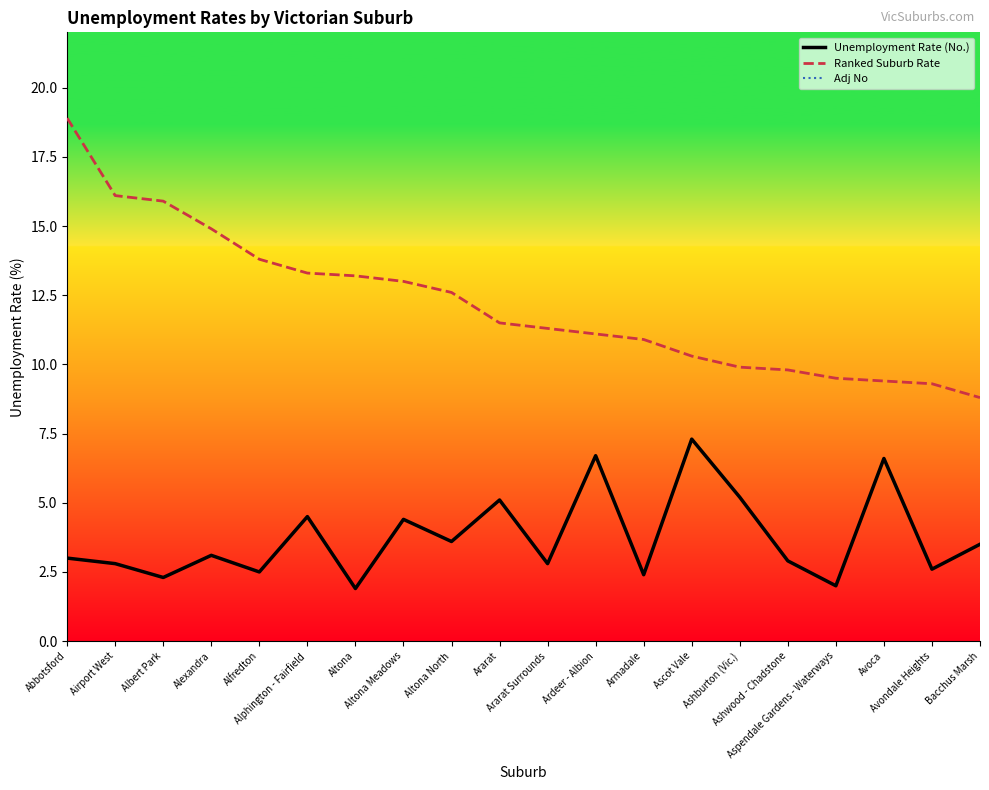

True or false: Unemployment Rate (No.) and Ranked Suburb Rate cross at least once.

False